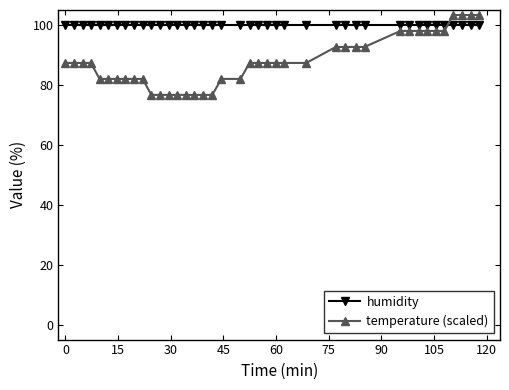

What is the average value of the temperature (scaled) series?

87.9